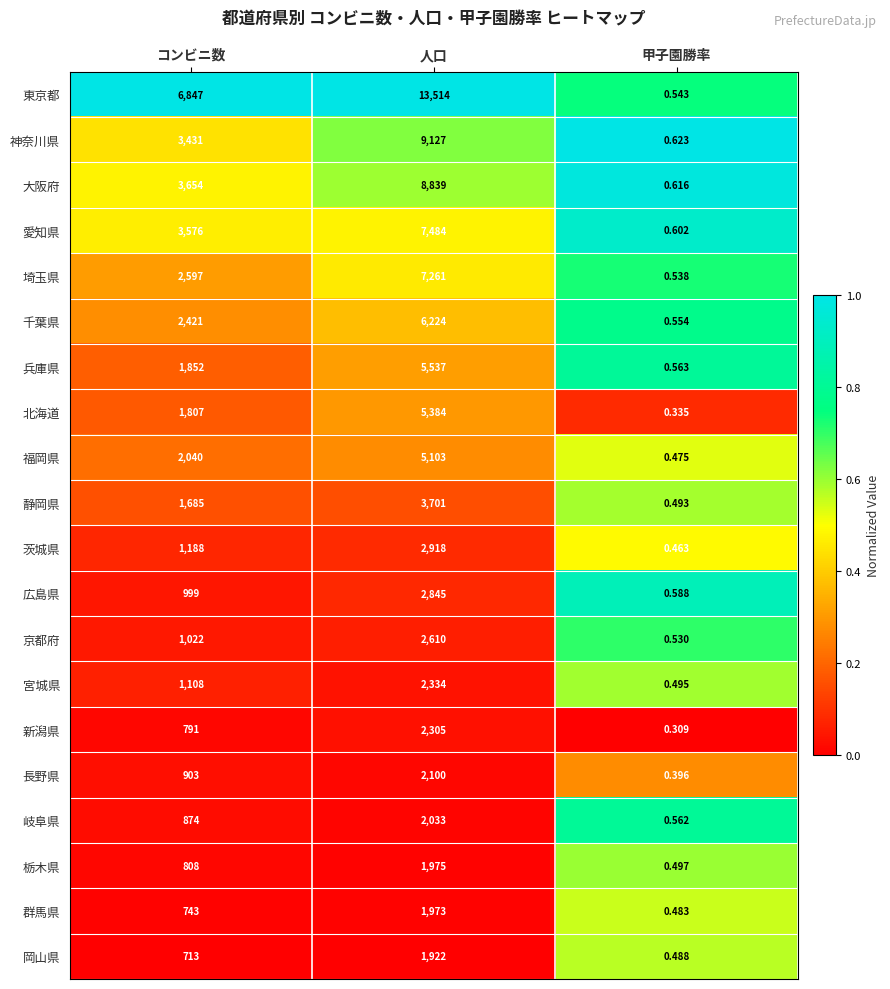

Rank the series by their maximum value, from lowest to highest.

岡山県, 群馬県, 栃木県, 岐阜県, 長野県, 新潟県, 宮城県, 京都府, 広島県, 茨城県, 静岡県, 福岡県, 北海道, 兵庫県, 千葉県, 埼玉県, 愛知県, 大阪府, 神奈川県, 東京都